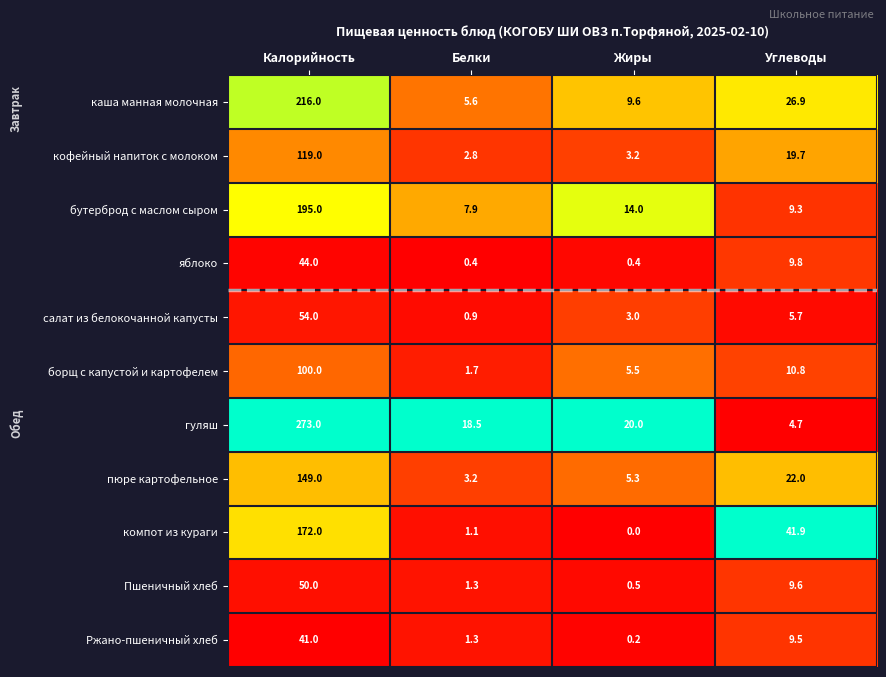

Which series has the widest spread of values?

гуляш